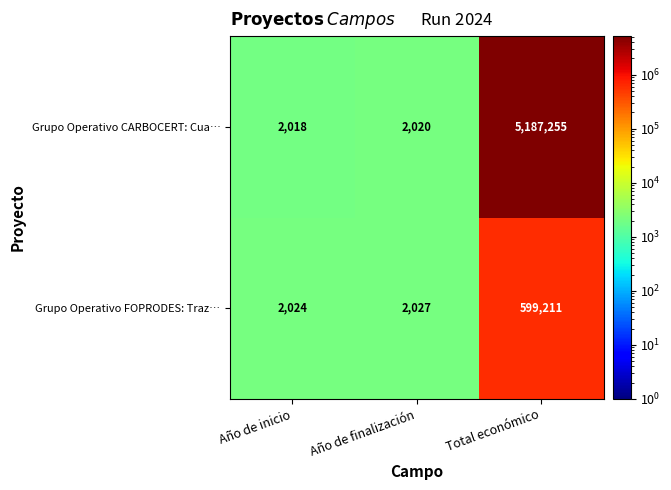

Reading left to right, extract all data points from this chart.

Grupo Operativo CARBOCERT: Cua…: 2018	2020	5187255
Grupo Operativo FOPRODES: Traz…: 2024	2027	599211